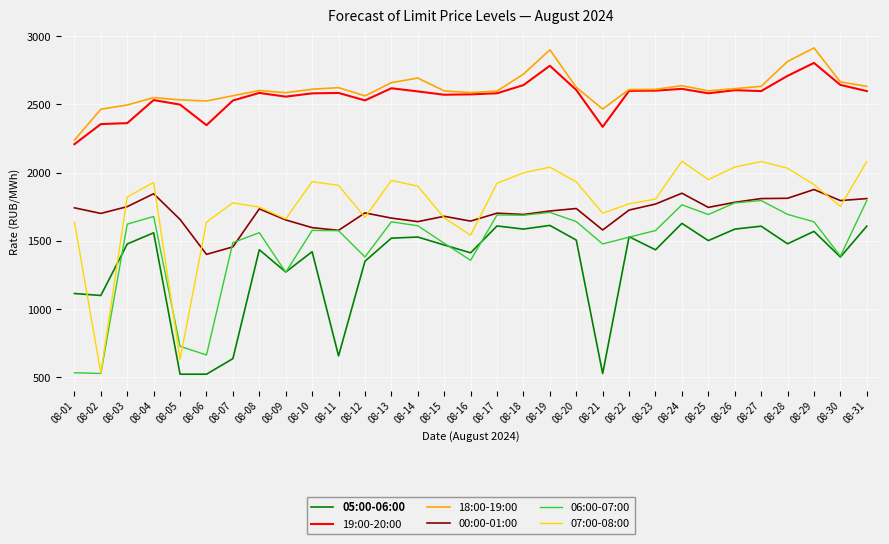

How many categories are shown in the chart?

31